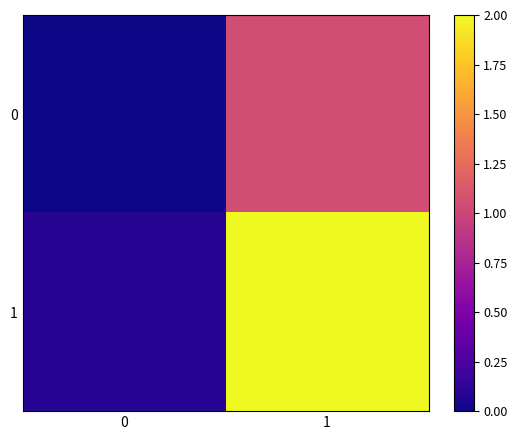

Count the number of data series in this chart.

2